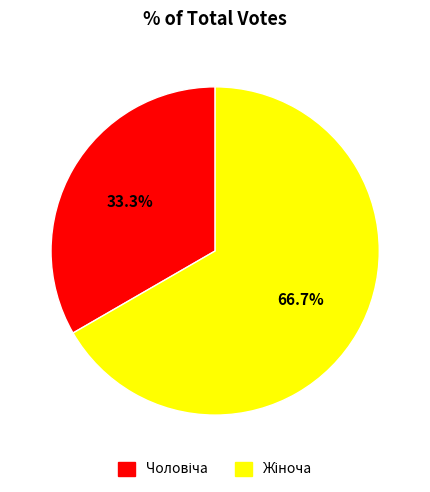

Is there a majority slice in this chart?

Yes